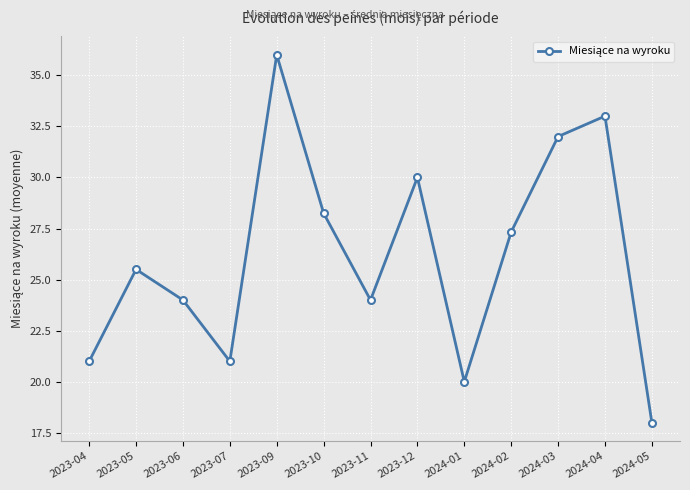

True or false: the data has more than 0 interior local peaks.

True